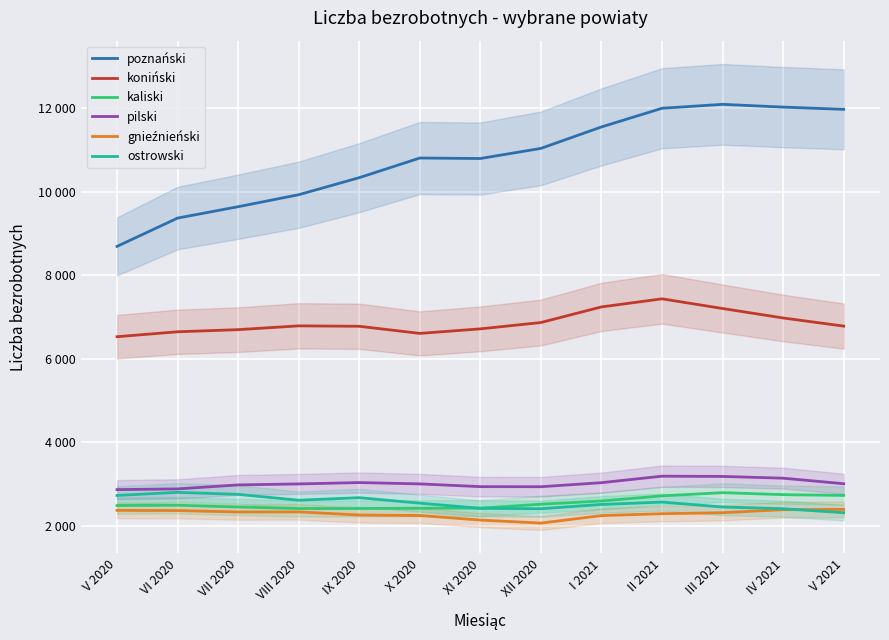

At which label does koniński first exceed 6782?

VIII 2020